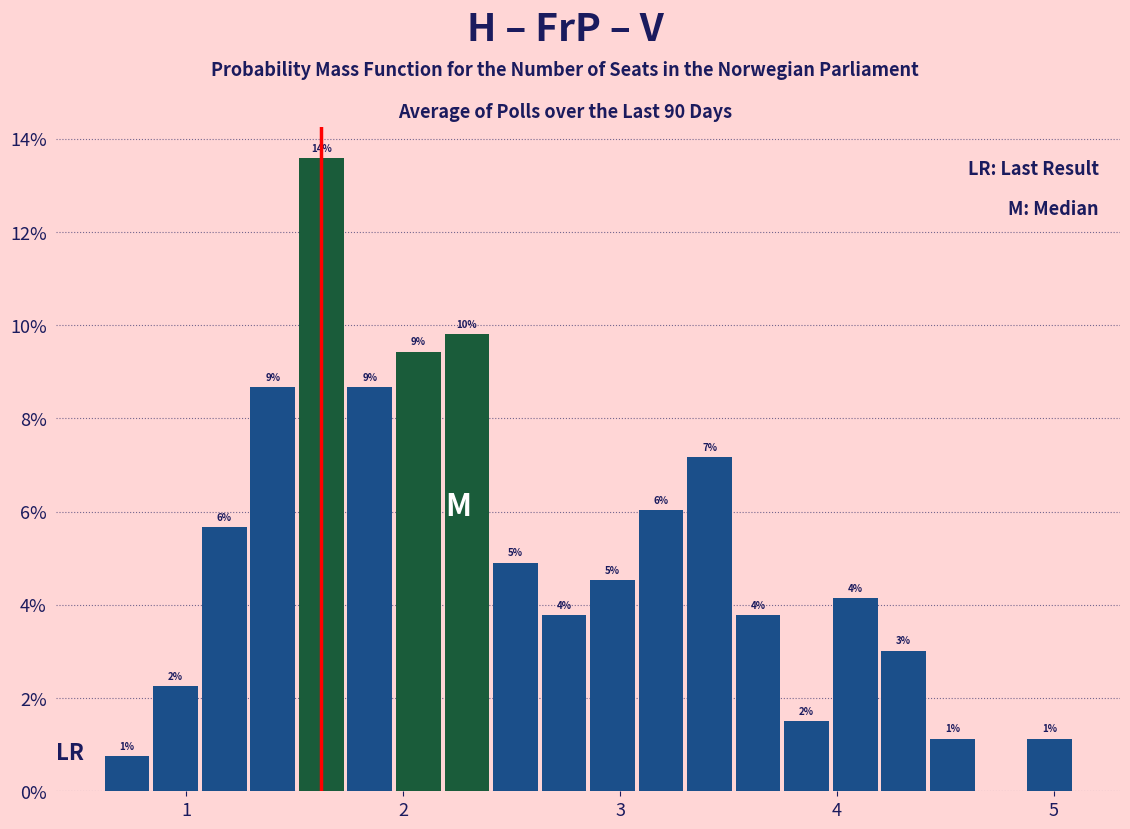

Around what value on the x-axis is the tallest bar? Give the approximate position of its centre, as read against the axis.

1.6